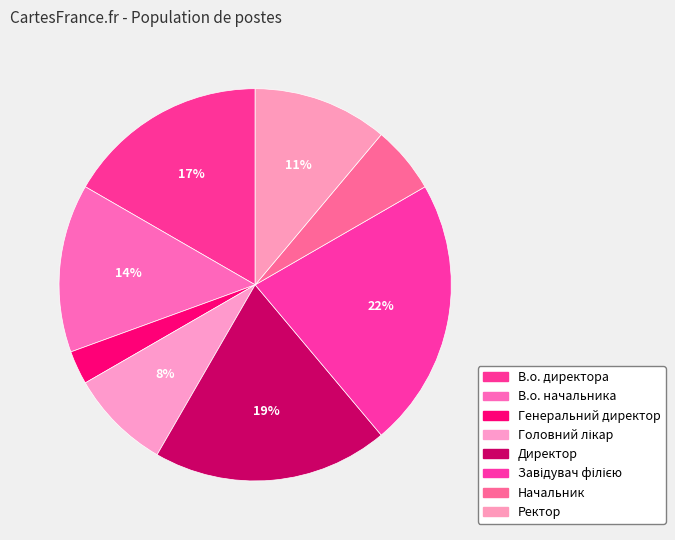

How many slices are in this pie chart?

8